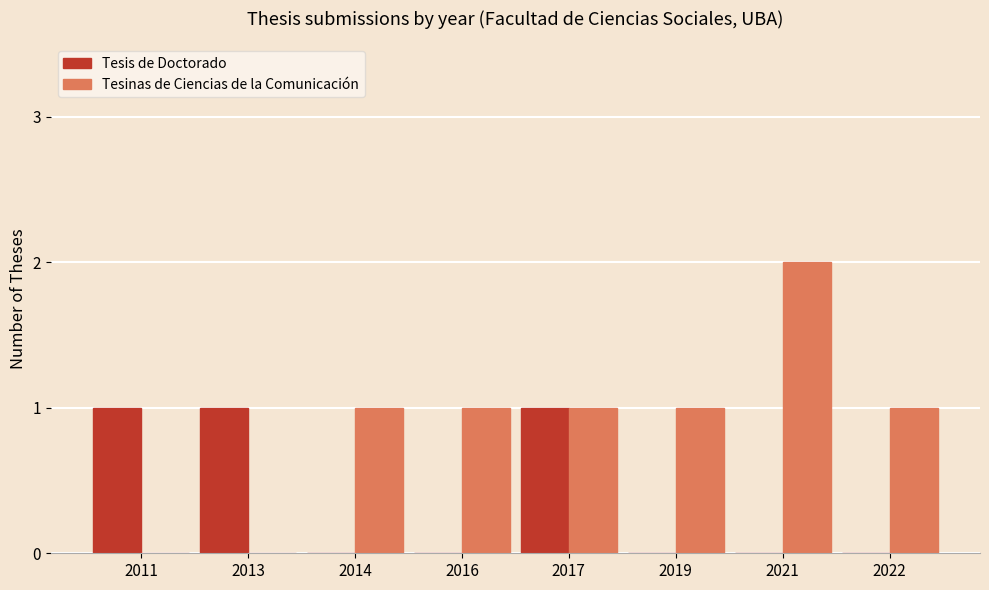

Between 2014 and 2021, which series saw the biggest shift?

Tesinas de Ciencias de la Comunicación